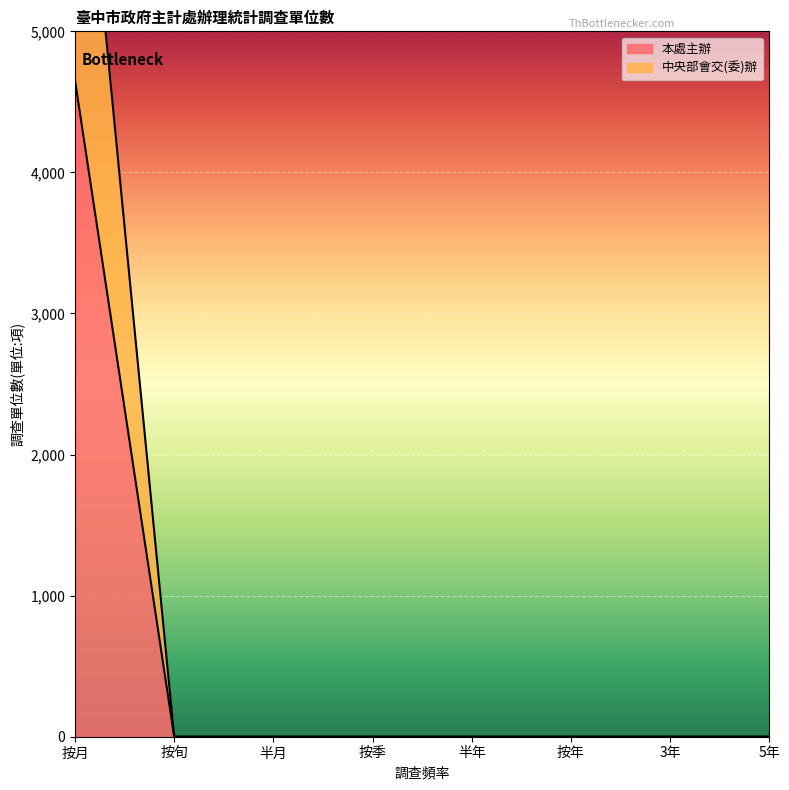

How many lines are shown in the chart?

2